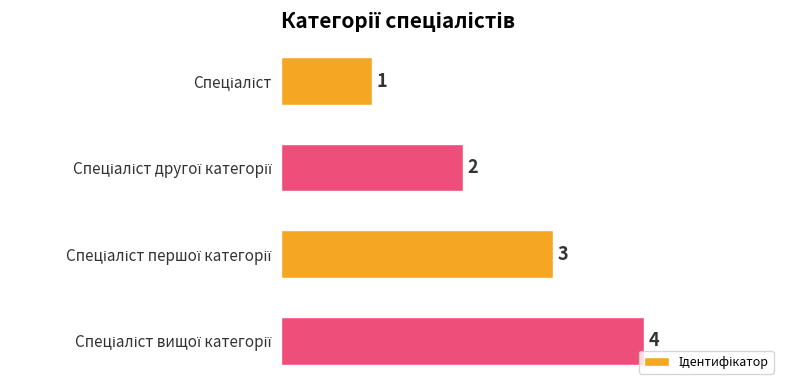

Count the number of categories in the chart.

4